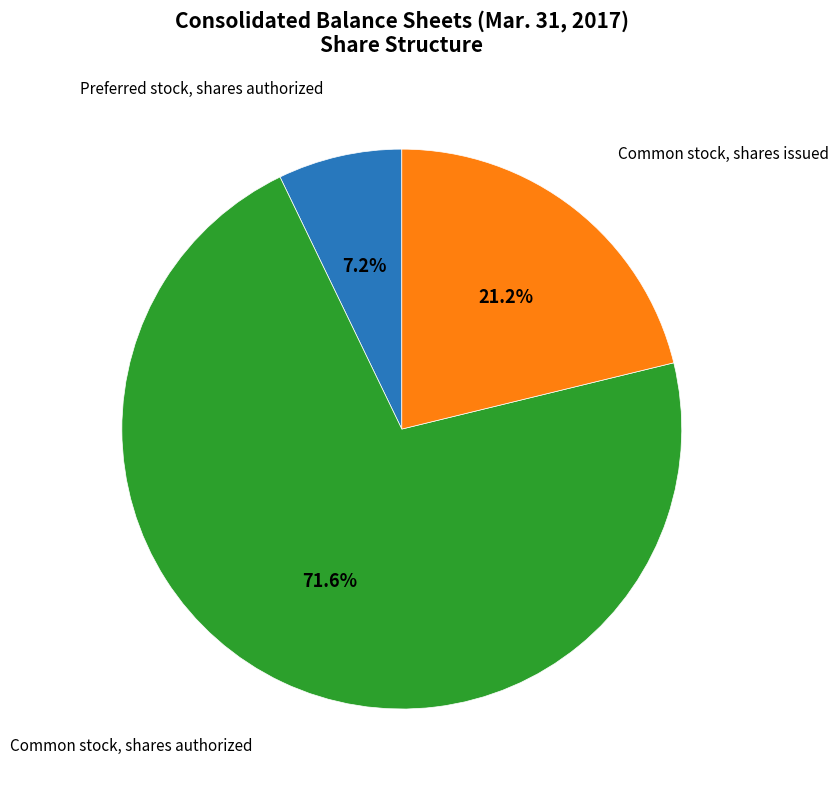

Is there a majority slice in this chart?

Yes